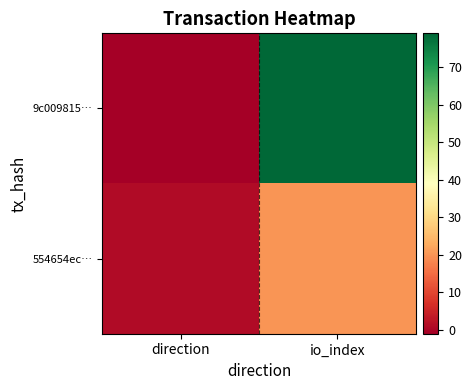

Which series has the largest range (max minus min)?

9c009815…